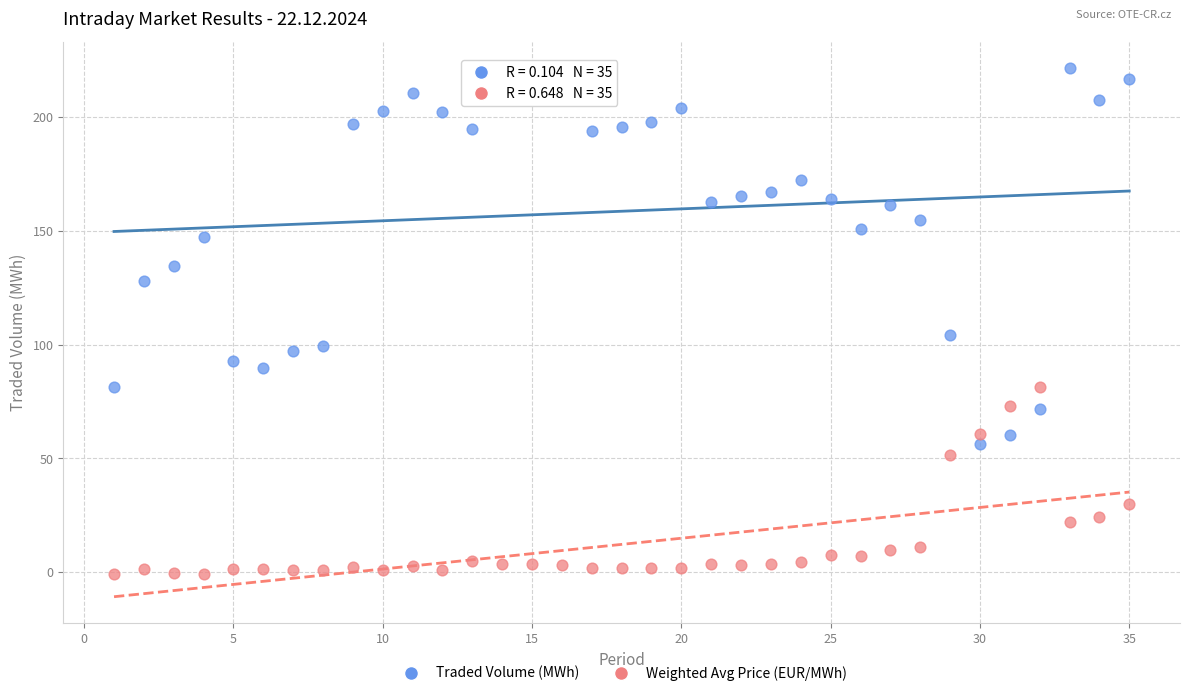

Which series contains the highest Y value?

Traded Volume (MWh)